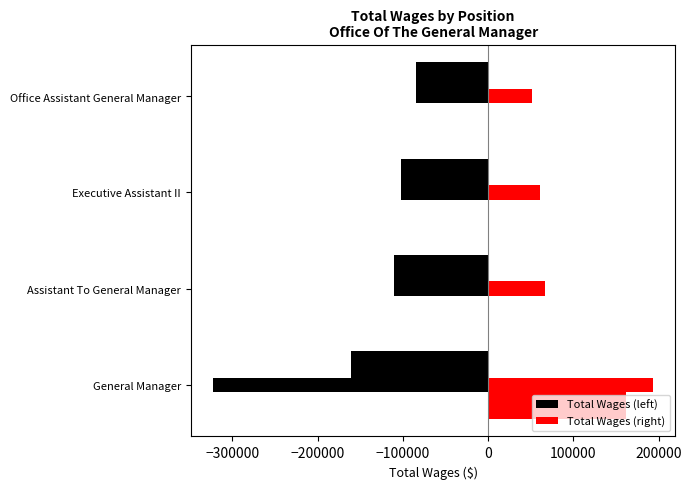

Is the value of Total Wages (left) at Office Assistant General Manager greater than the value of Total Wages (right) at Office Assistant General Manager?

No